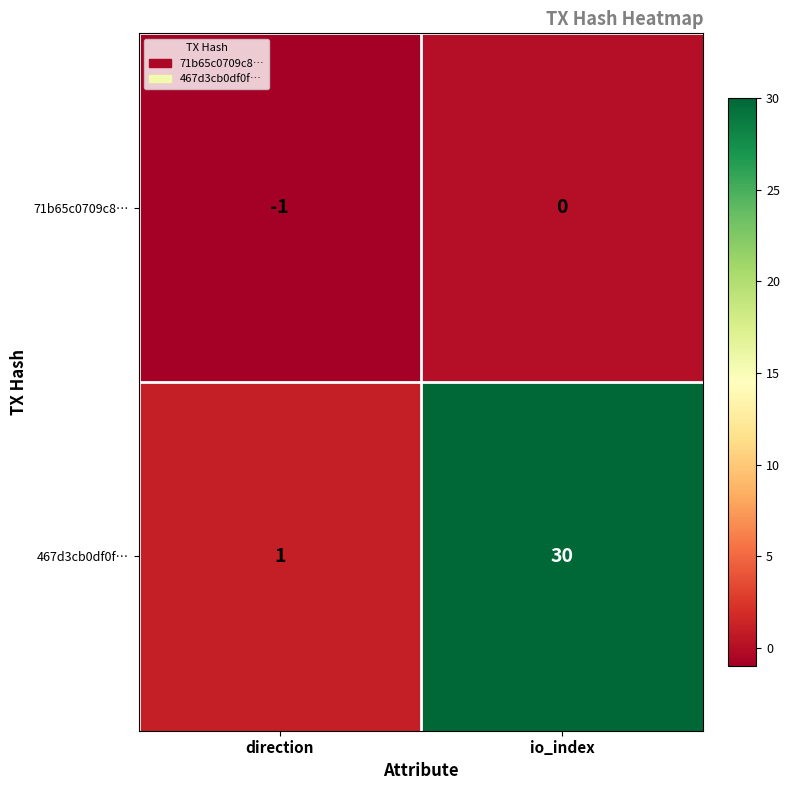

What is the spread (max minus min) of values at io_index?

30